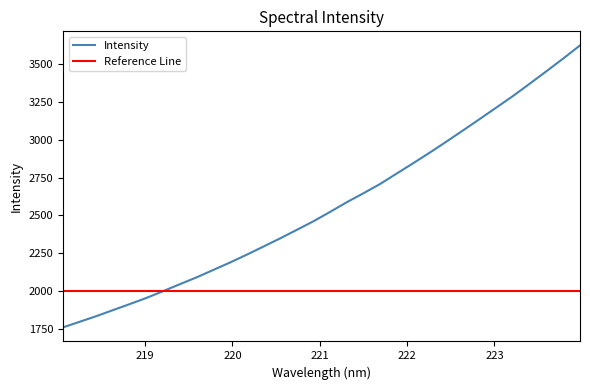

Reading left to right, list all the values displayed in this chart.

1762.7	1799.6	1836.8	1876.7	1916.2	1956.9	2001.5	2047.3	2092.2	2141.0	2189.9	2241.3	2294.9	2348.8	2404.9	2461.6	2523.4	2587.2	2646.4	2707.5	2776.7	2845.4	2915.8	2988.3	3062.4	3137.3	3213.2	3289.4	3370.4	3452.0	3535.5	3620.9